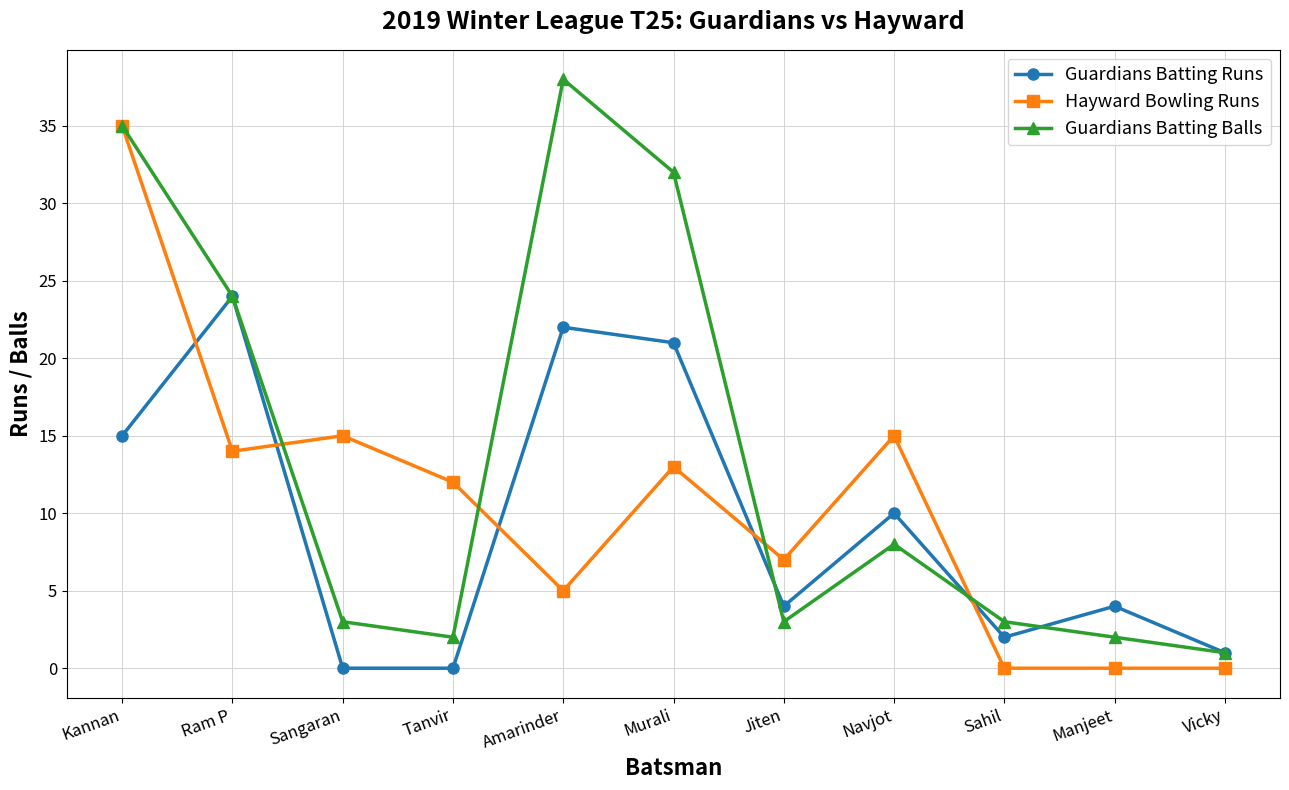

What position from the right is Ram P?

10